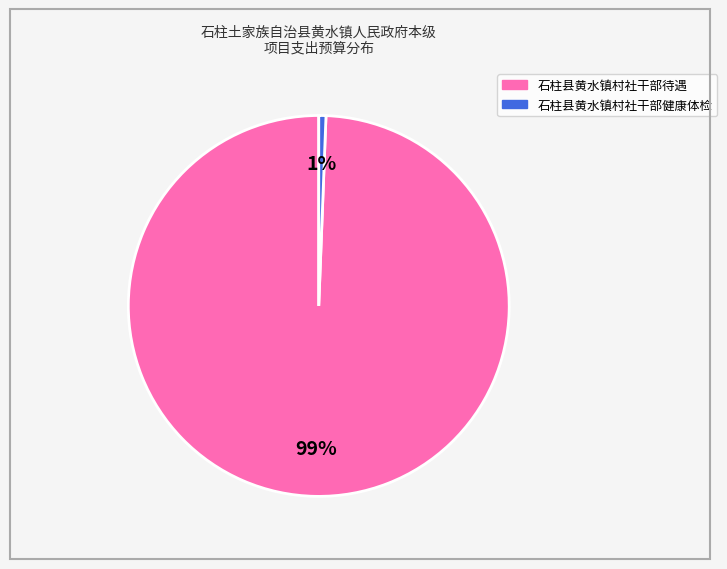

Is it true that 石柱县黄水镇村社干部待遇 is 99% of the pie?

True